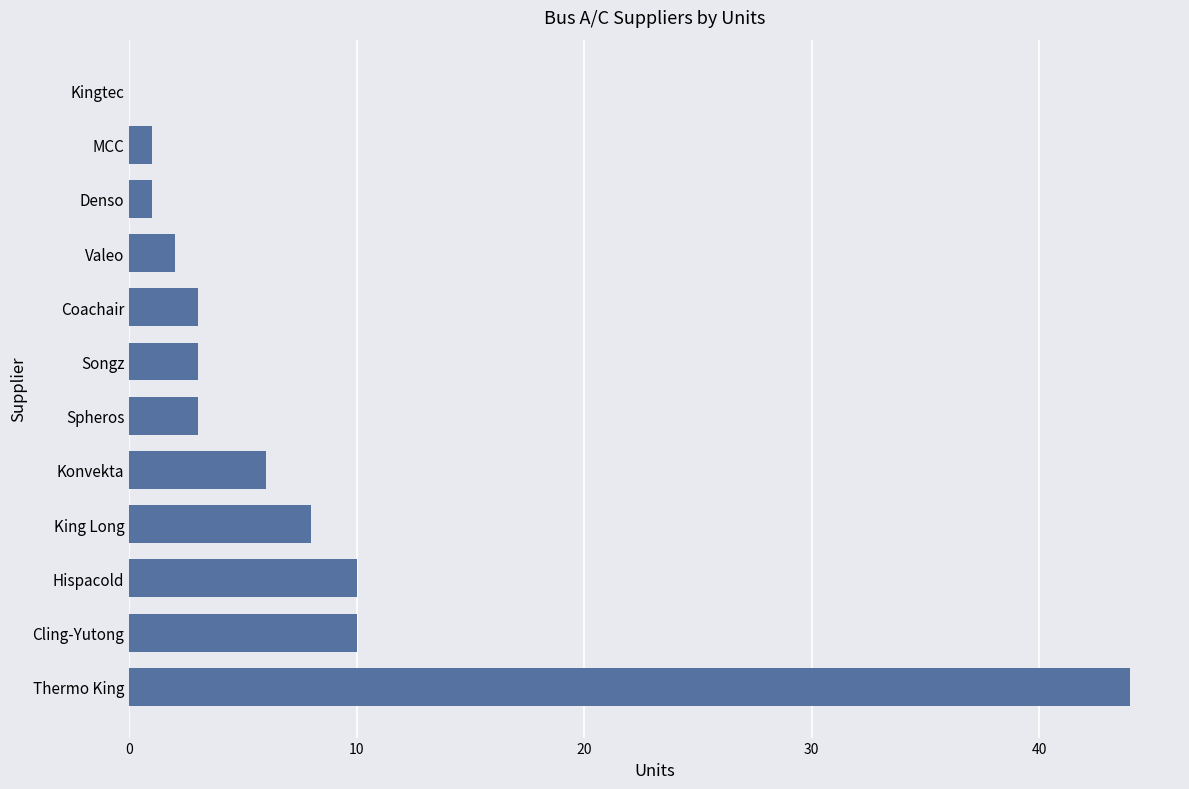

What is the ratio of the value at Spheros to the value at Songz?

1.0